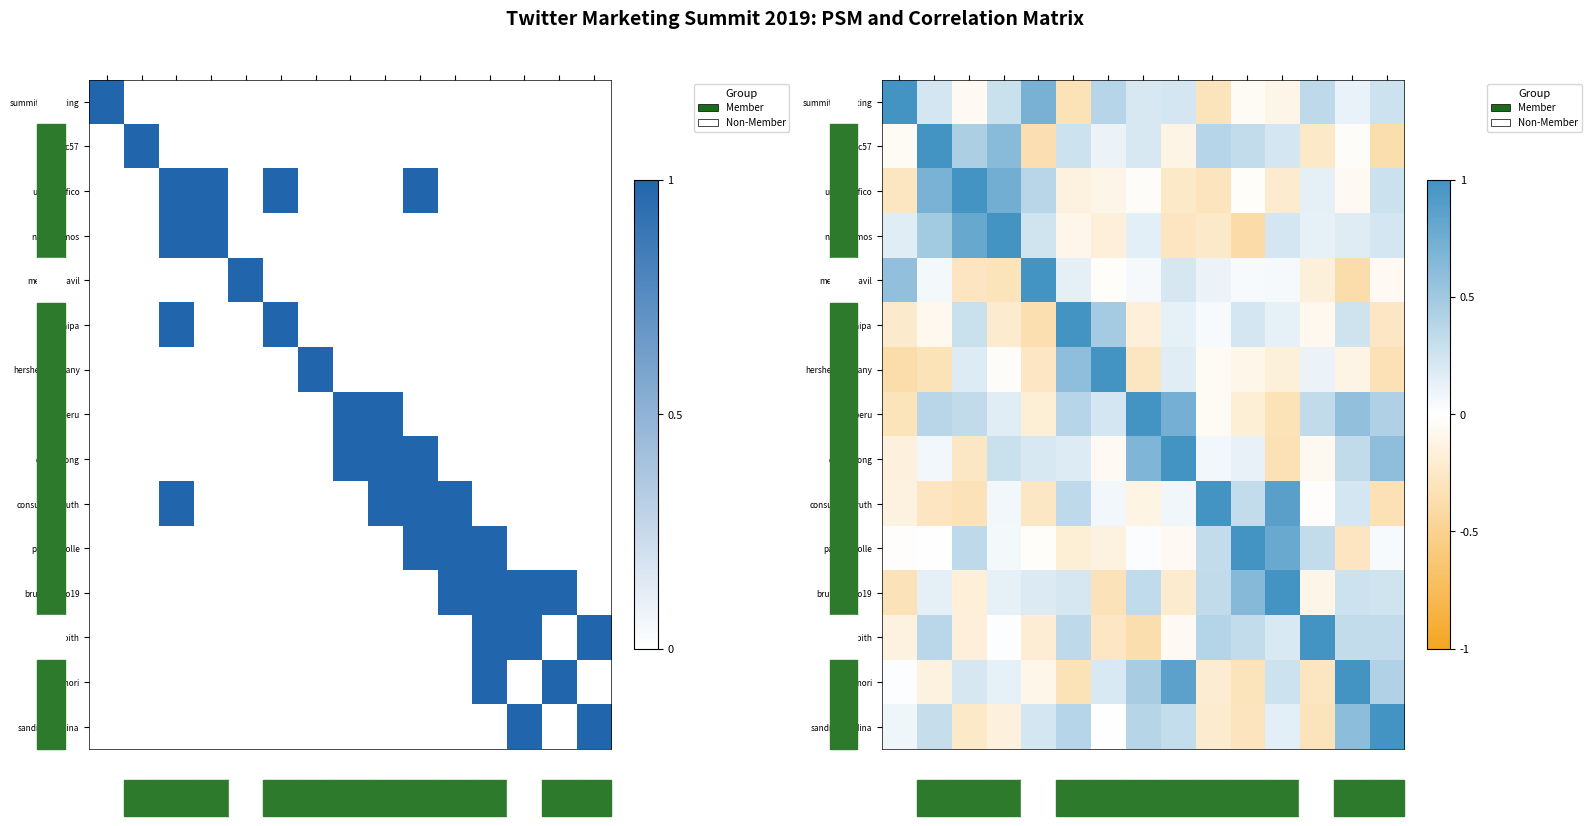

What is the minimum value for nancicismos?

-0.4